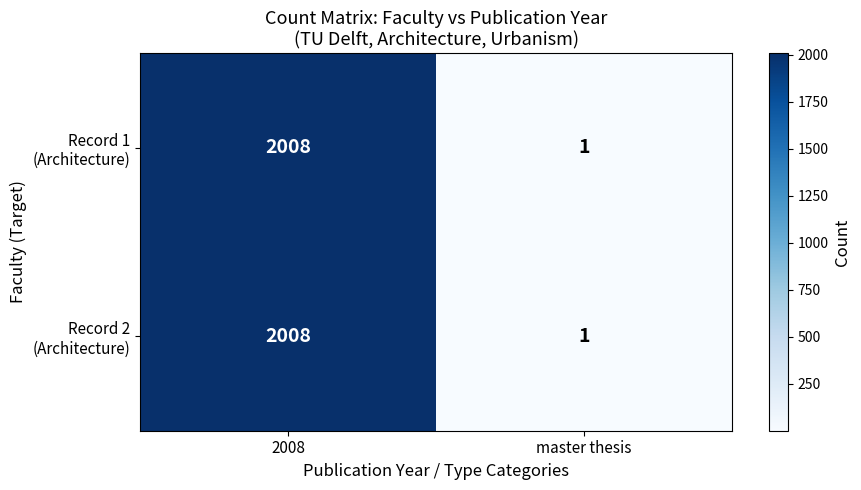

At which category does the chart reach its peak across all series?

2008